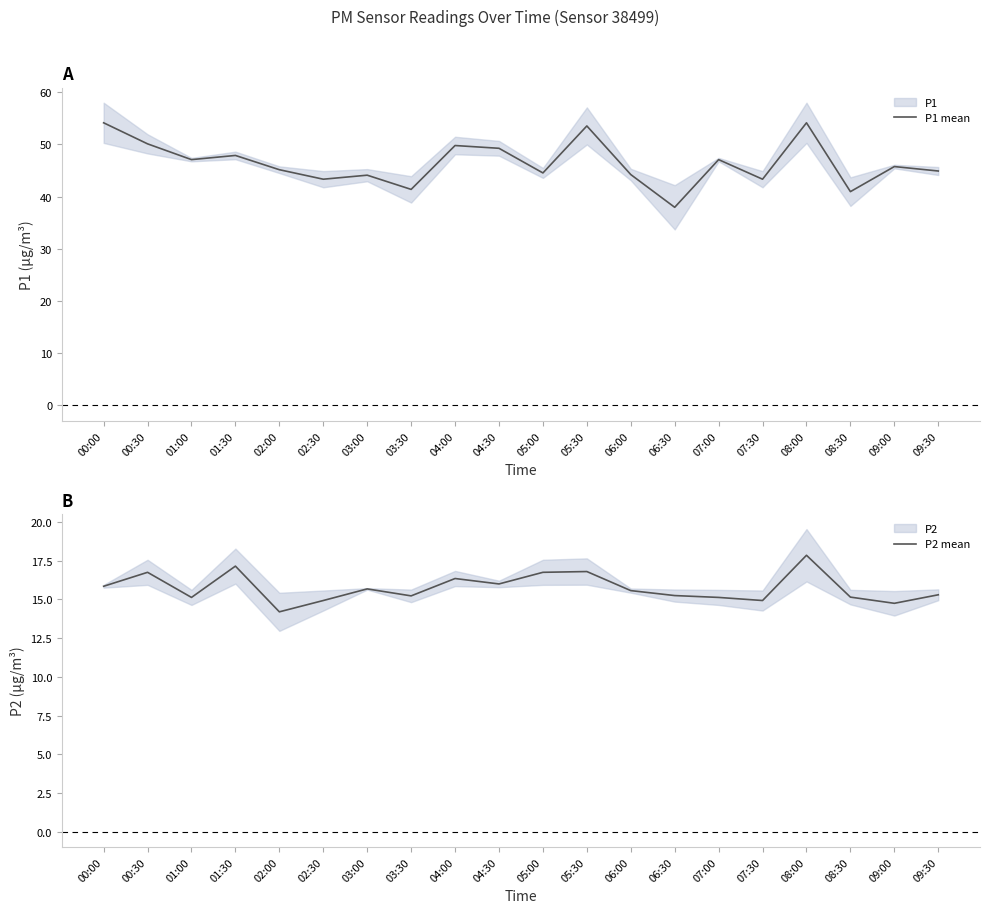

What is the lowest value of the P1 mean series?

38.0